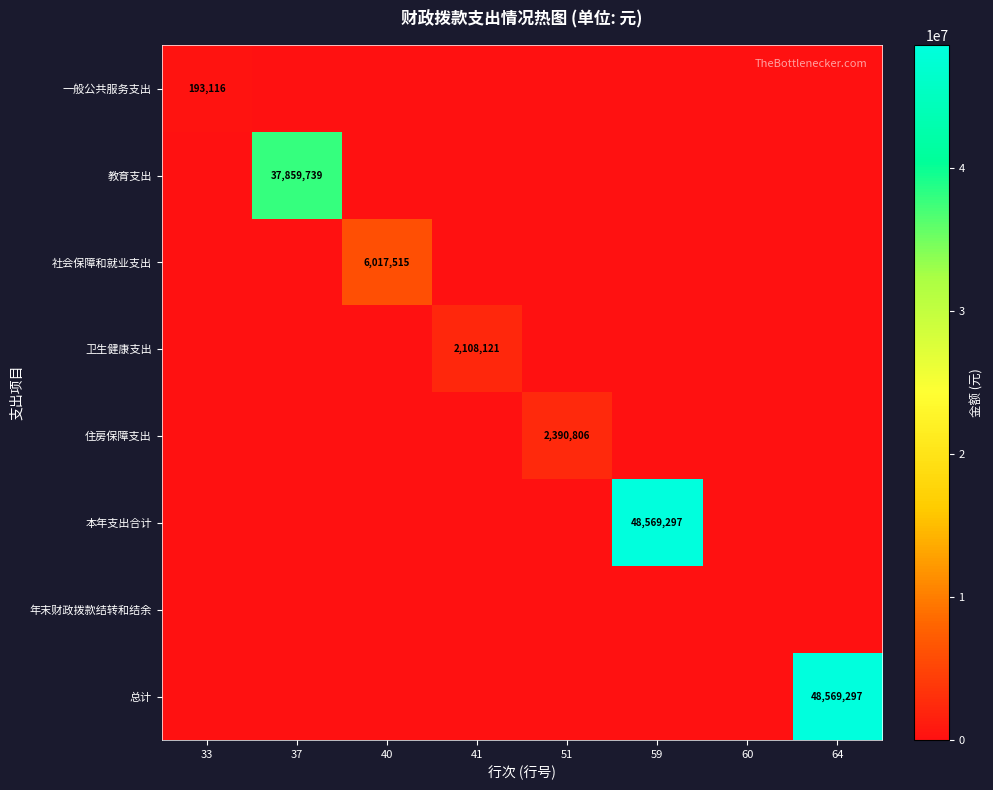

The value of 本年支出合计 at 59 is 48569297. True or false?

True